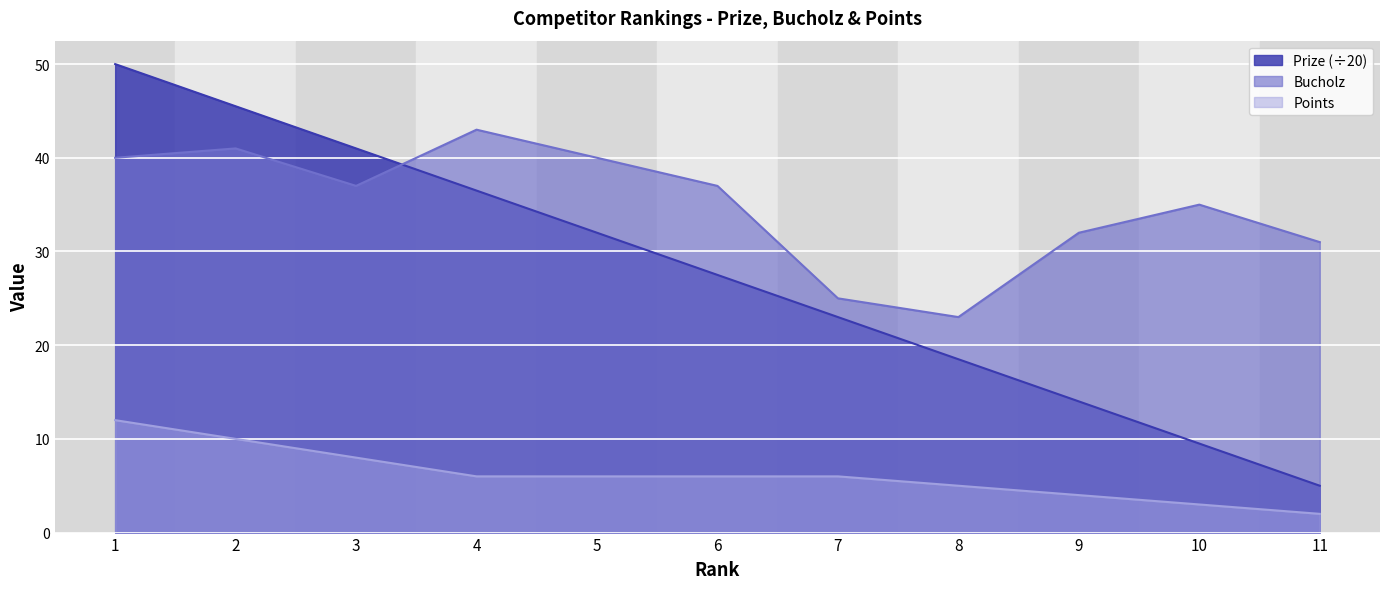

What are all the series names shown in the legend?

Prize (÷20), Bucholz, Points